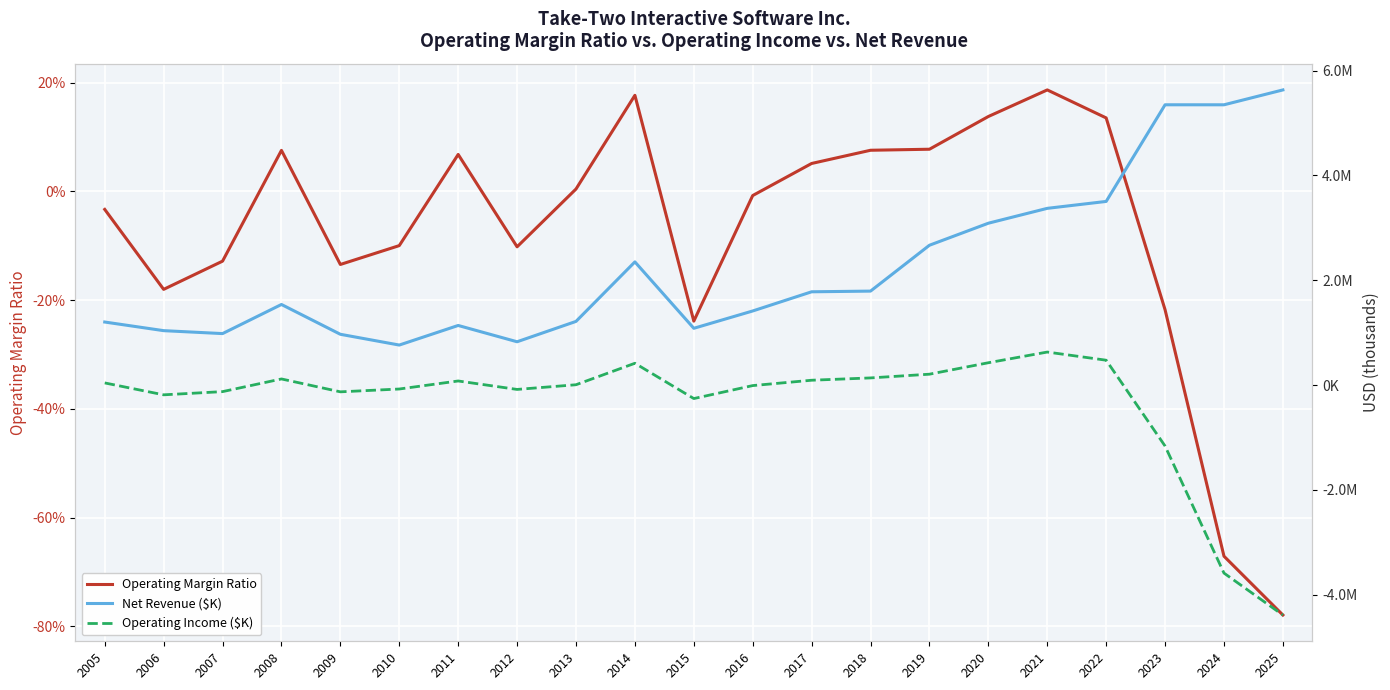

Reading right to left, extract all data points from this chart.

Operating Margin Ratio: 2025=-0.8	2024=-0.7	2023=-0.2	2022=0.1	2021=0.2	2020=0.1	2019=0.1	2018=0.1	2017=0.1	2016=-0.0	2015=-0.2	2014=0.2	2013=0.0	2012=-0.1	2011=0.1	2010=-0.1	2009=-0.1	2008=0.1	2007=-0.1	2006=-0.2	2005=-0.0
Net Revenue ($K): 2025=5633600.0	2024=5349600.0	2023=5349900.0	2022=3504800.0	2021=3372772.0	2020=3088970.0	2019=2668394.0	2018=1792892.0	2017=1779748.0	2016=1413698.0	2015=1082938.0	2014=2350568.0	2013=1214483.0	2012=825823.0	2011=1136876.0	2010=762941.0	2009=968488.0	2008=1537530.0	2007=981791.0	2006=1037840.0	2005=1202595.0
Operating Income ($K): 2025=-4391100.0	2024=-3590600.0	2023=-1165200.0	2022=473595.0	2021=629384.0	2020=425267.0	2019=206672.0	2018=135577.0	2017=91305.0	2016=-10828.0	2015=-258463.0	2014=415256.0	2013=5239.0	2012=-84266.0	2011=77142.0	2010=-76121.0	2009=-130214.0	2008=115853.0	2007=-126054.0	2006=-187166.0	2005=39981.0